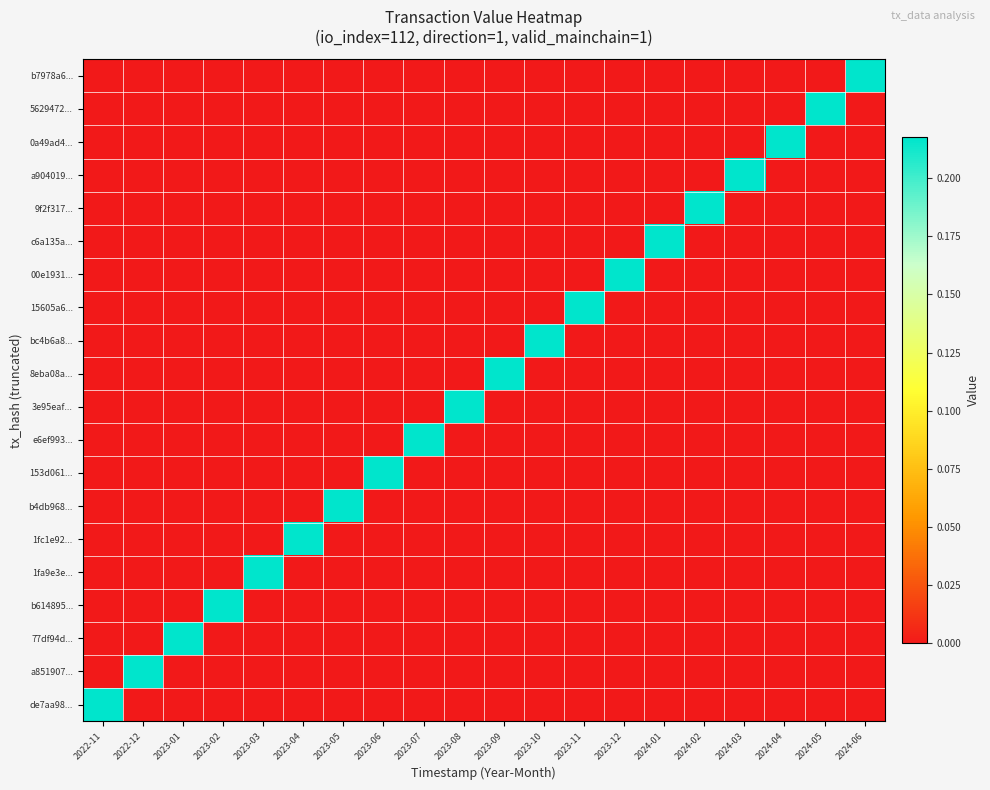

How many categories are shown in the chart?

20